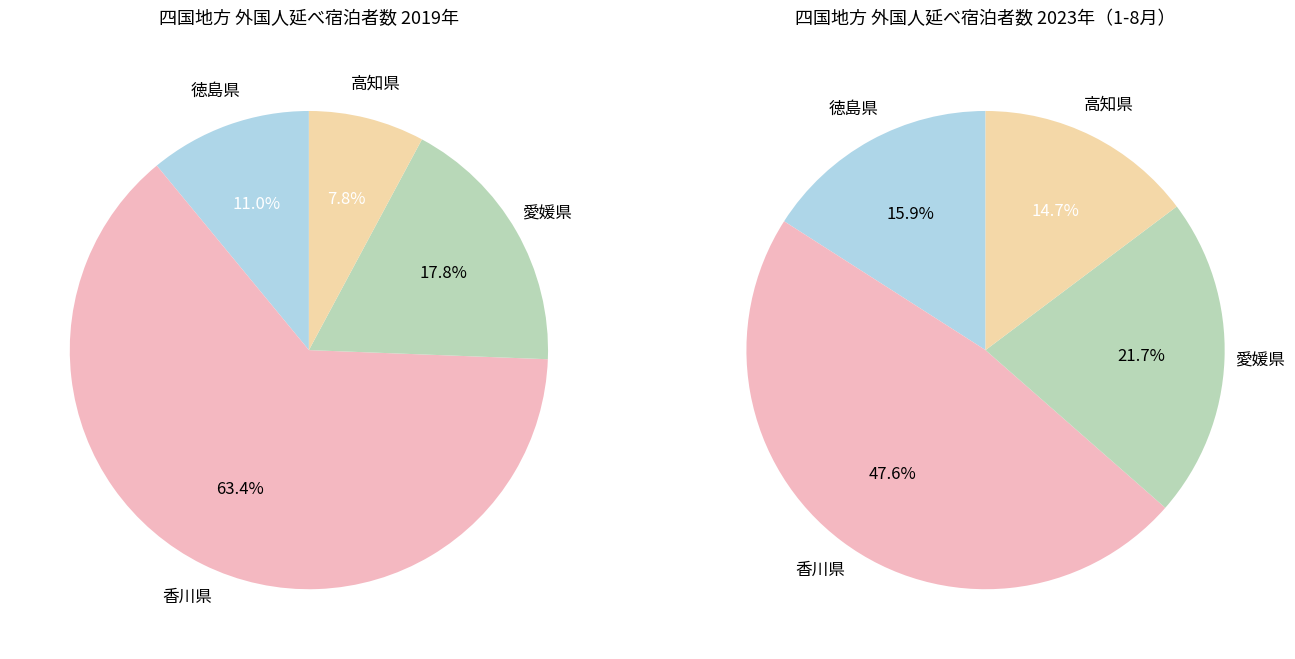

Count the number of slices in the pie.

4